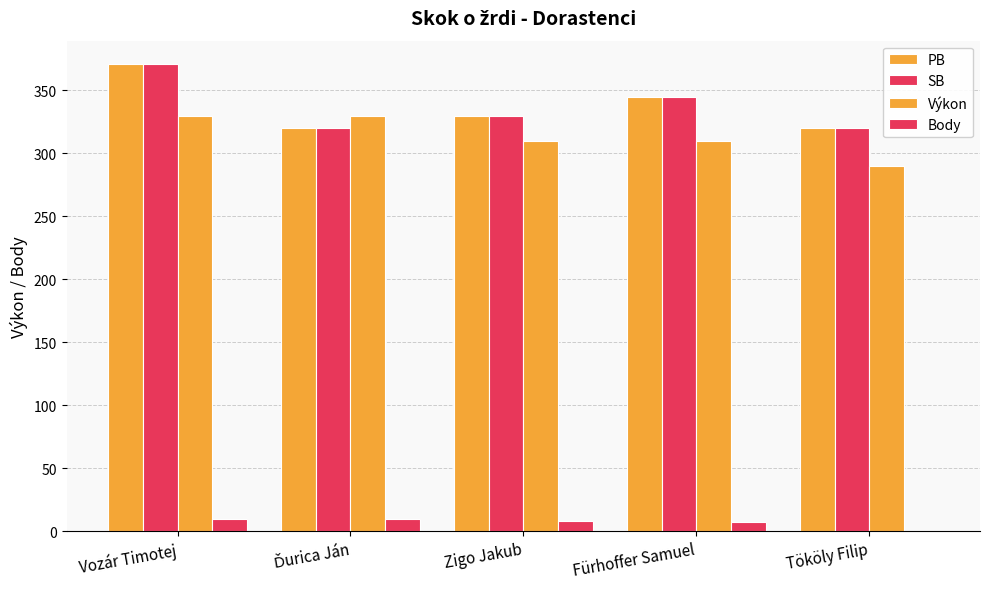

True or false: Body has a value of 8 at Zigo Jakub.

True